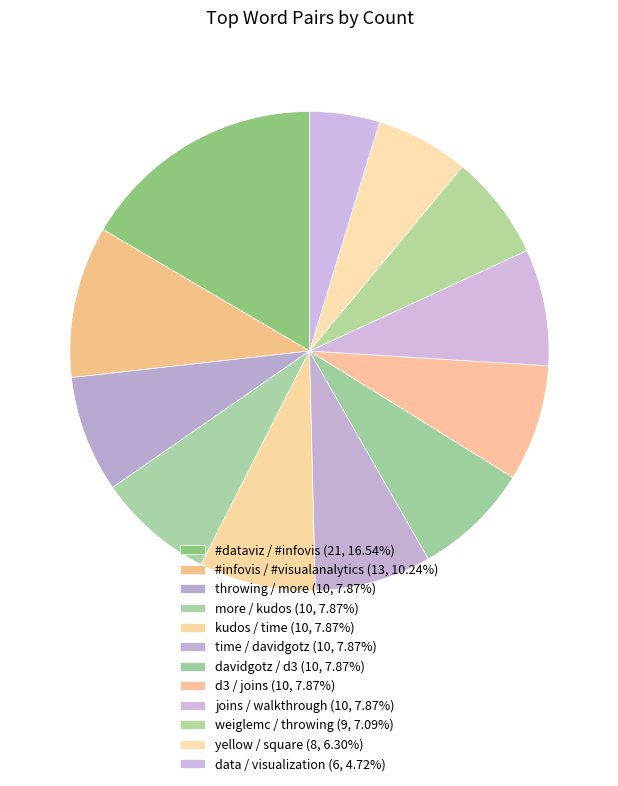

Count the number of slices in the pie.

12